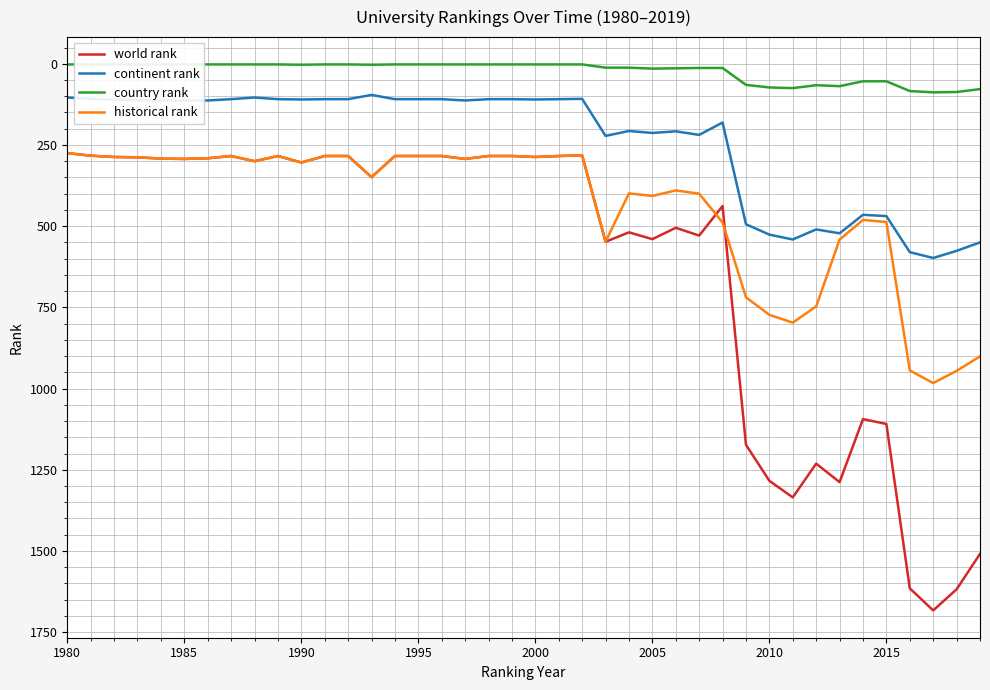

The value of continent rank at 2000 is 110.0. True or false?

True